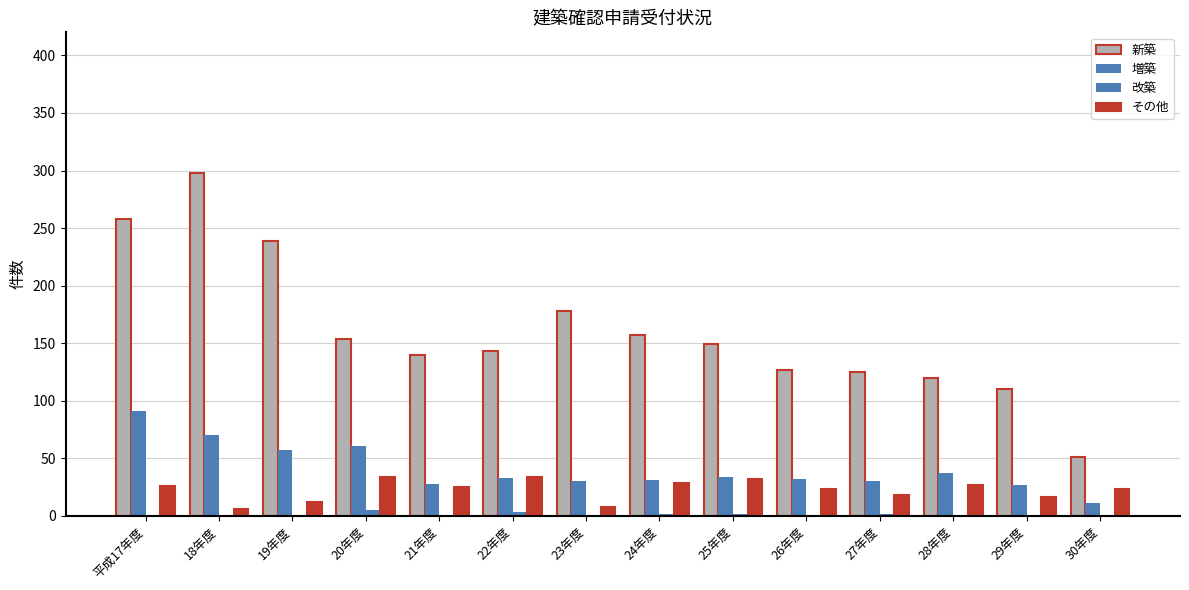

Which series has the largest range (max minus min)?

新築